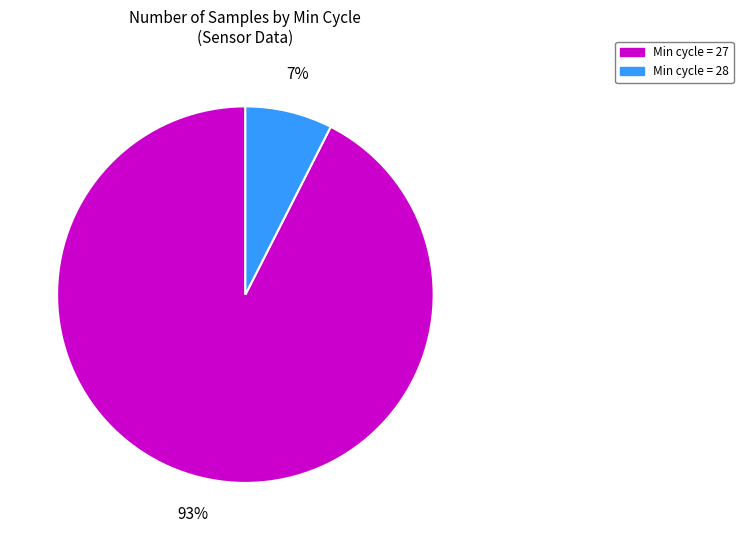

Is there a majority slice in this chart?

Yes